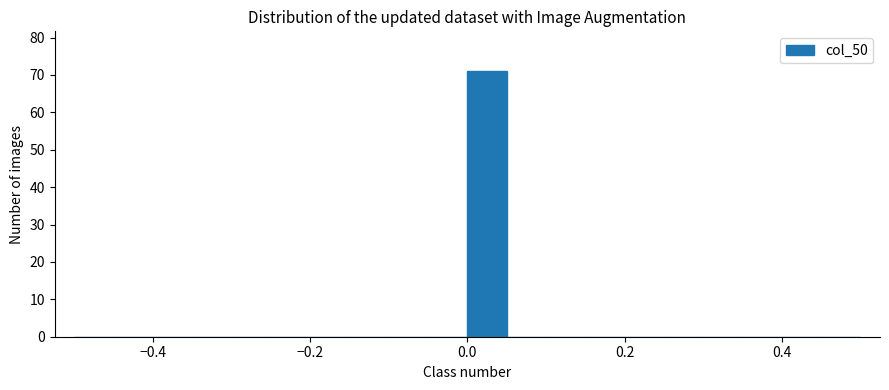

Read against the x-axis, roughly where is the centre of the tallest bar?

0.02